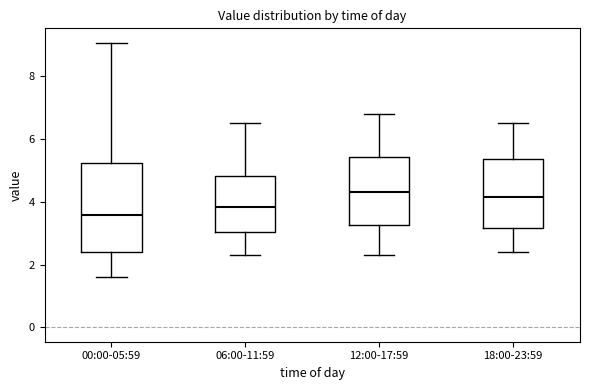

Which box is the tallest, from its lower edge to its upper edge?

00:00-05:59